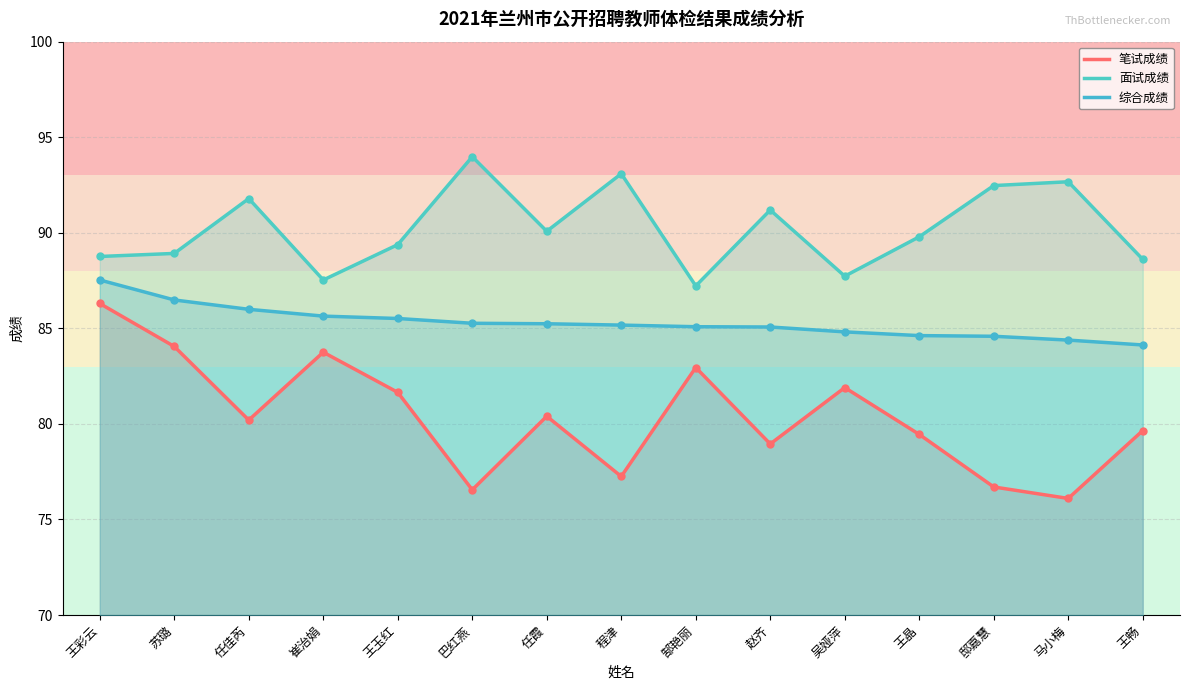

What is the sum of all 综合成绩 values?

1279.5